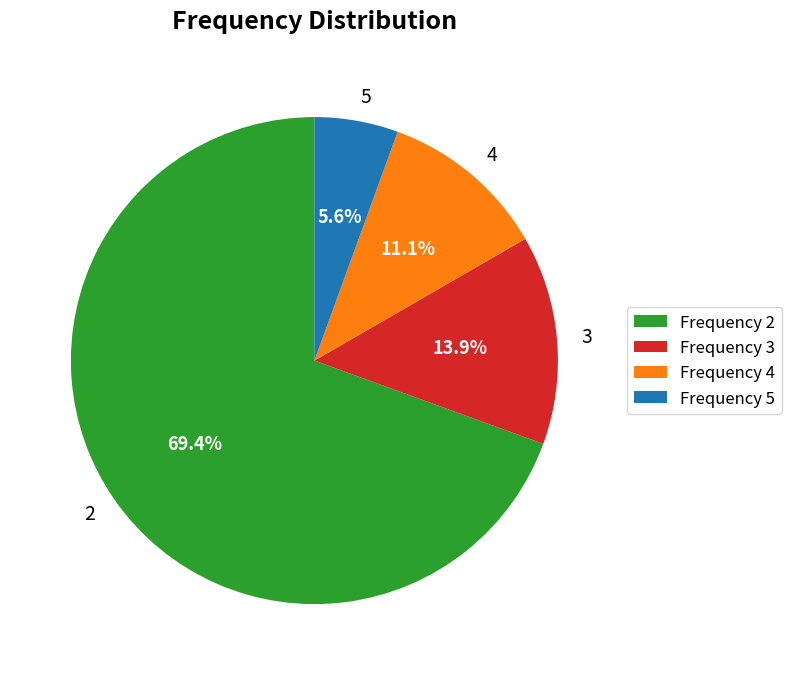

Approximately how many times larger is the value at 5 compared to 4?

0.5